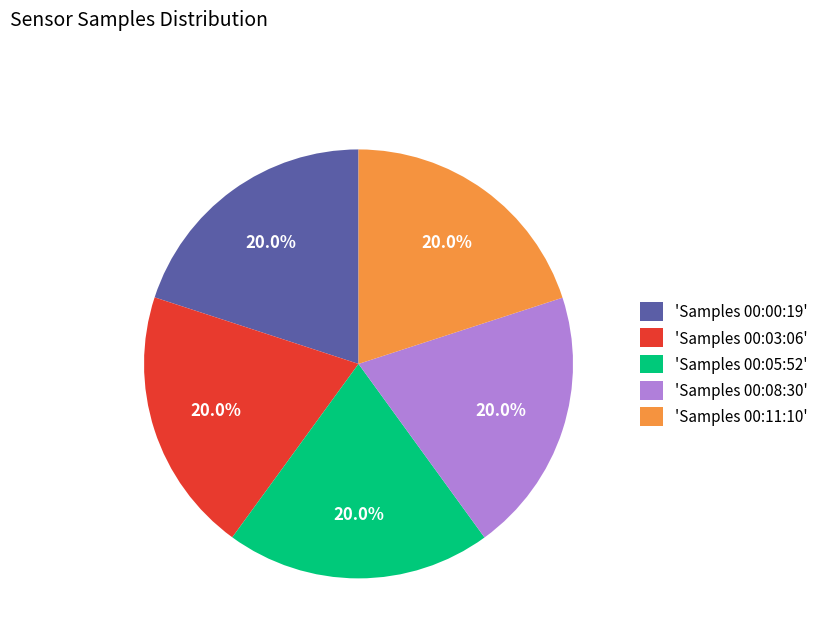

What is the ratio of the value at 'Samples 00:11:10' to the value at 'Samples 00:00:19'?

1.0